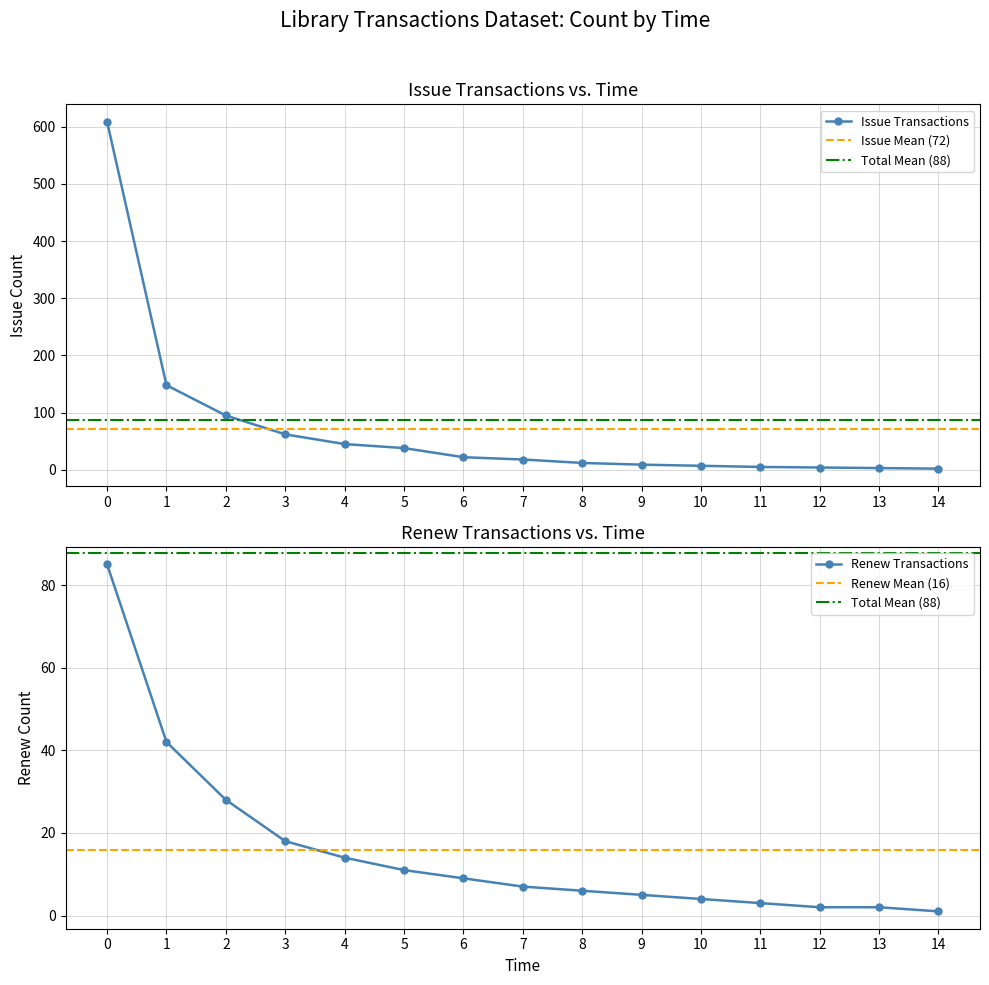

True or false: issue and renew cross at least once.

False